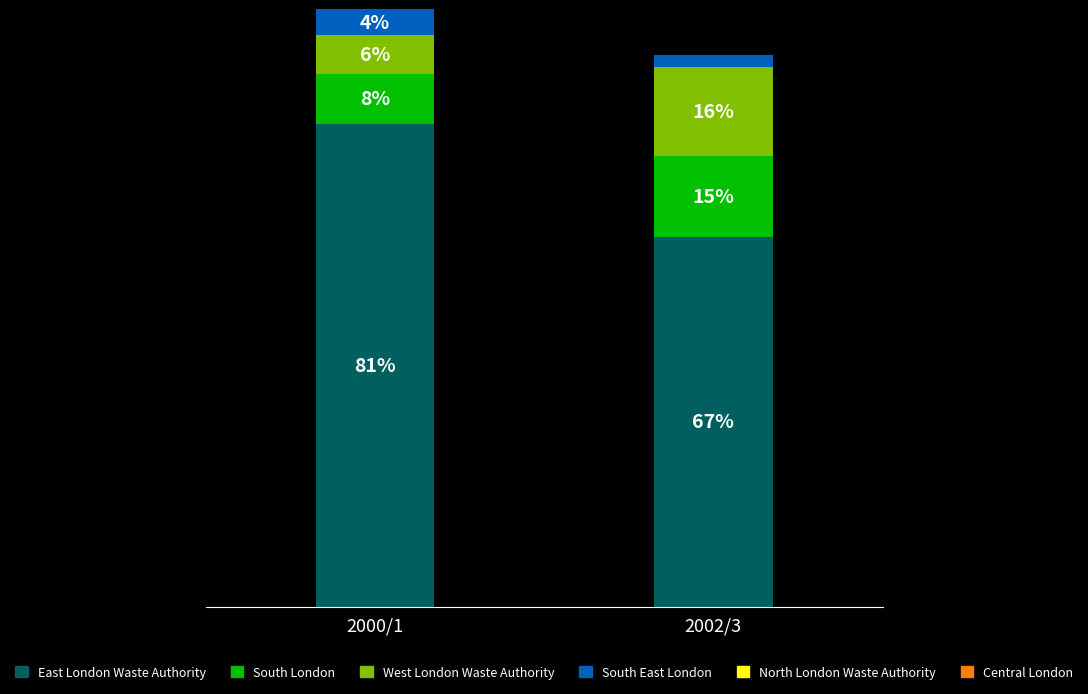

Which category has the highest value in the East London Waste Authority series?

2000/1